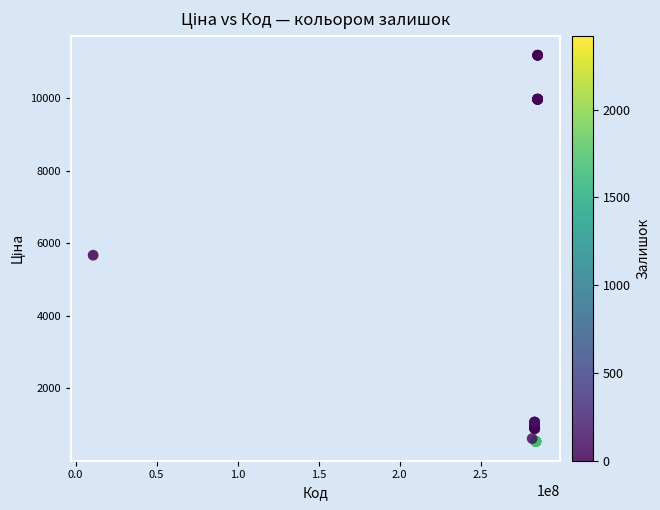

What Y value in the scatter plot is closest to 5863?

5673.8